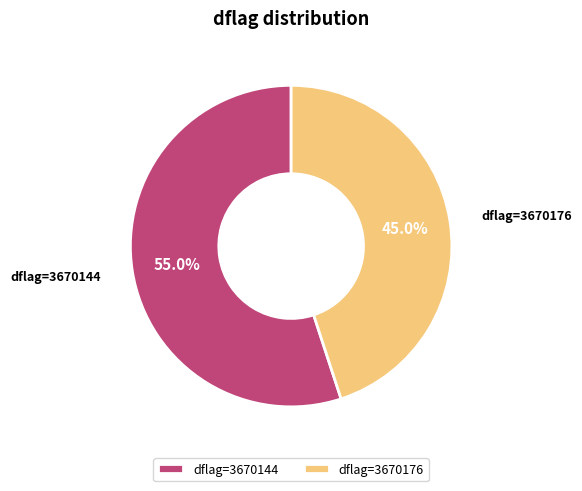

What percentage is NOT represented by dflag=3670144?

45.0%